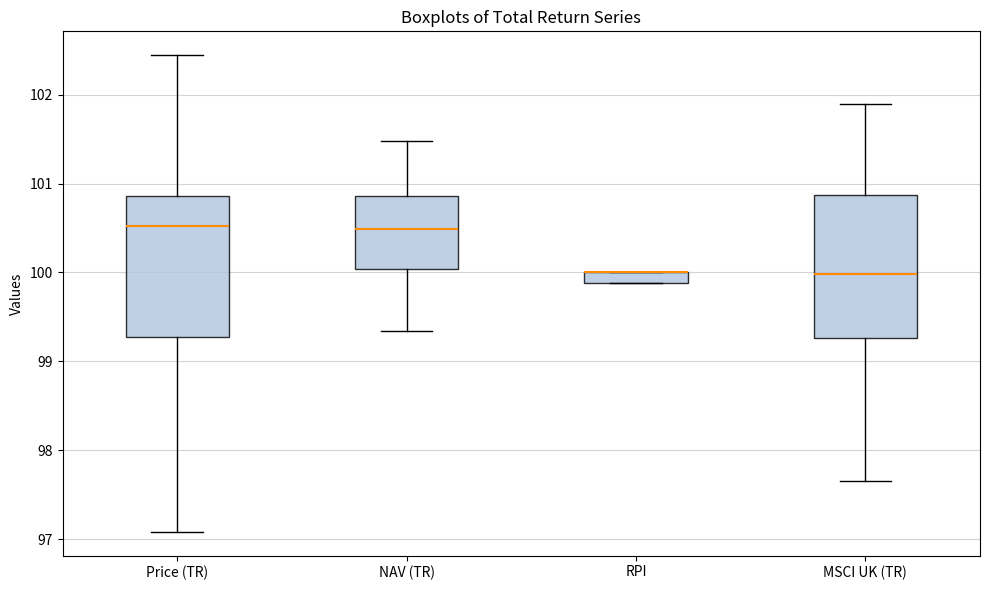

Where is the upper edge of the box for Price (TR) on the y-axis? The values are not printed on the chart, so give them approximately, as read against the axis.

100.9